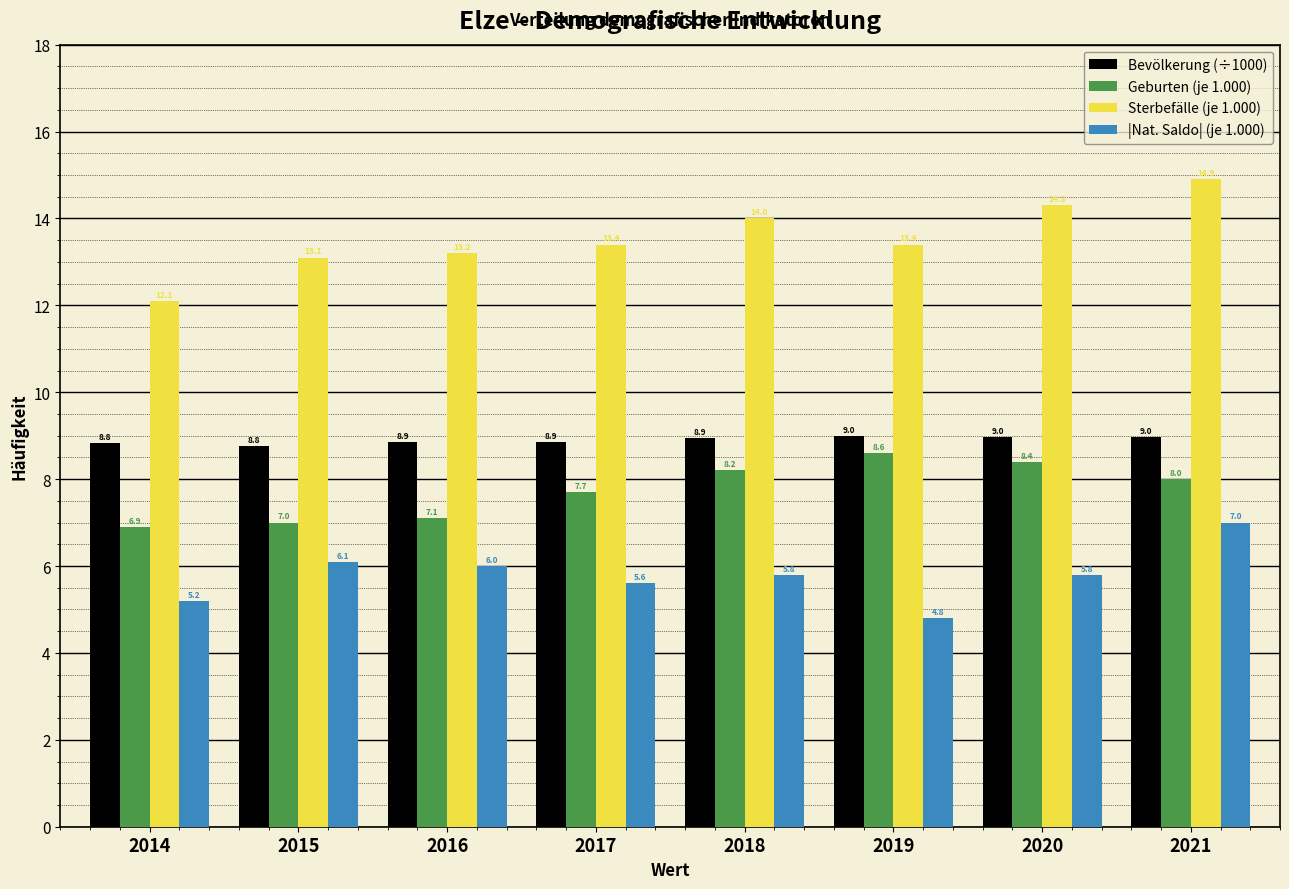

Reading left to right, transcribe all the data shown in this chart.

Bevölkerung (÷1000): 8.8	8.8	8.9	8.9	8.9	9.0	9.0	9.0
Geburten (je 1.000): 6.9	7.0	7.1	7.7	8.2	8.6	8.4	8.0
Sterbefälle (je 1.000): 12.1	13.1	13.2	13.4	14.0	13.4	14.3	14.9
|Nat. Saldo| (je 1.000): 5.2	6.1	6.0	5.6	5.8	4.8	5.8	7.0